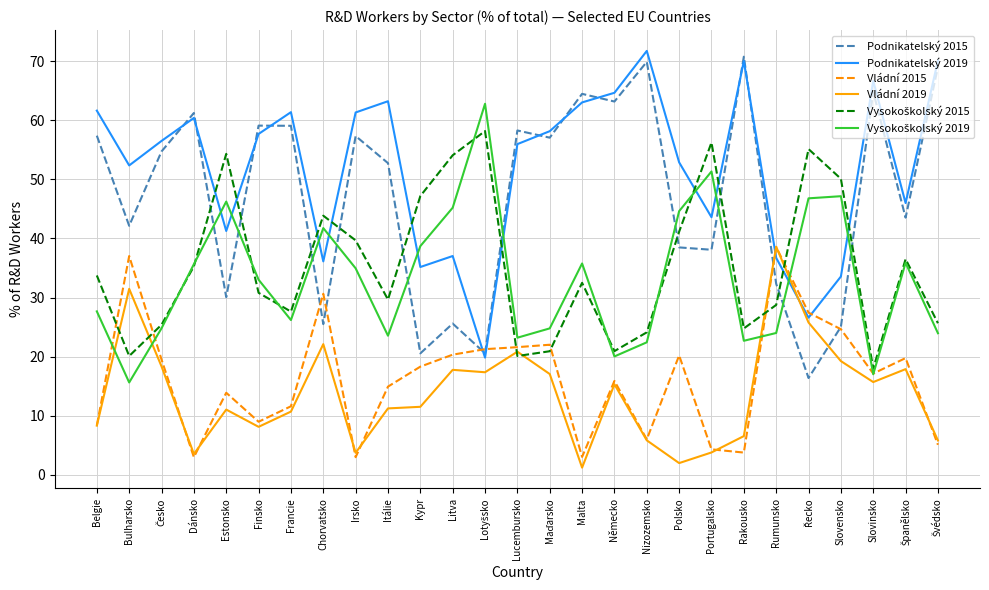

The value of Vládní 2015 at Irsko is 3.0. True or false?

True